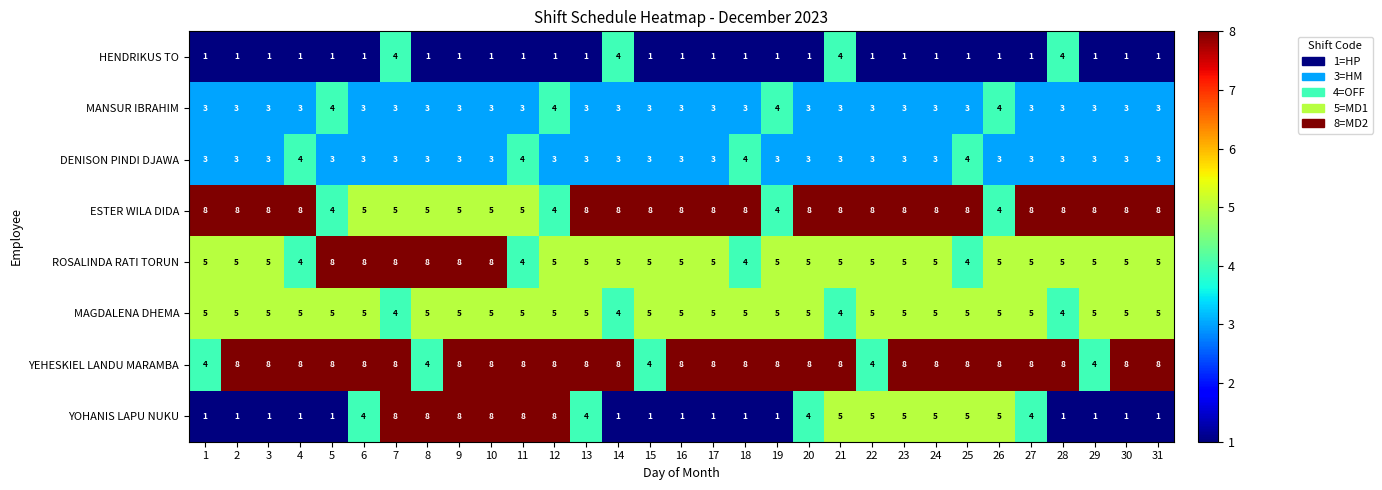

At which category is the sum across all series the highest?

7